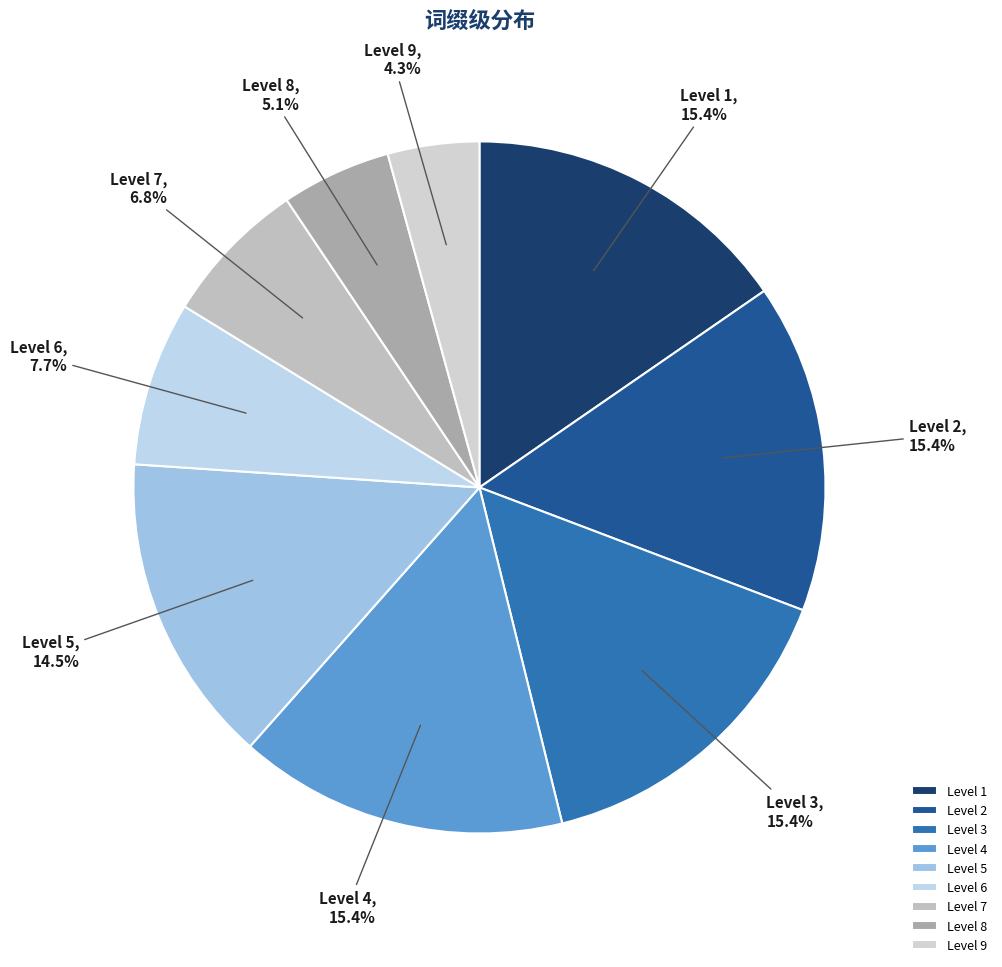

Is there any slice that represents more than half of the pie?

No